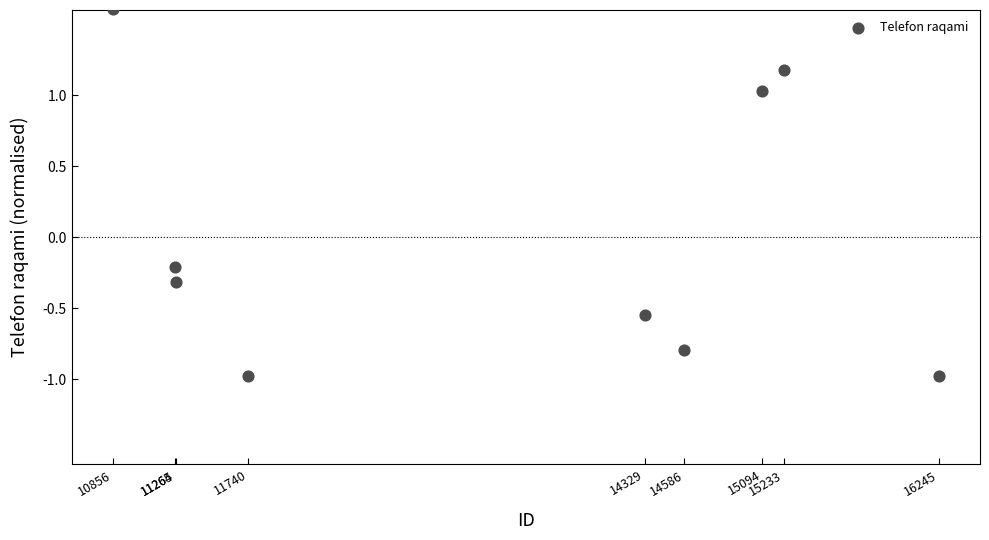

What is the range of Y values (max minus min)?

2.6